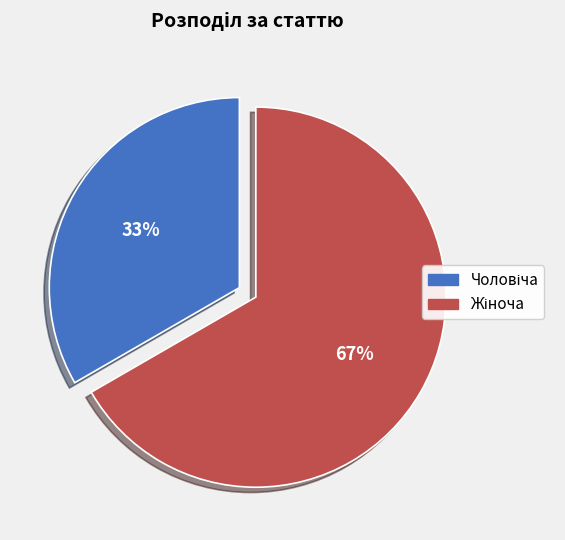

How many slices are in this pie chart?

2